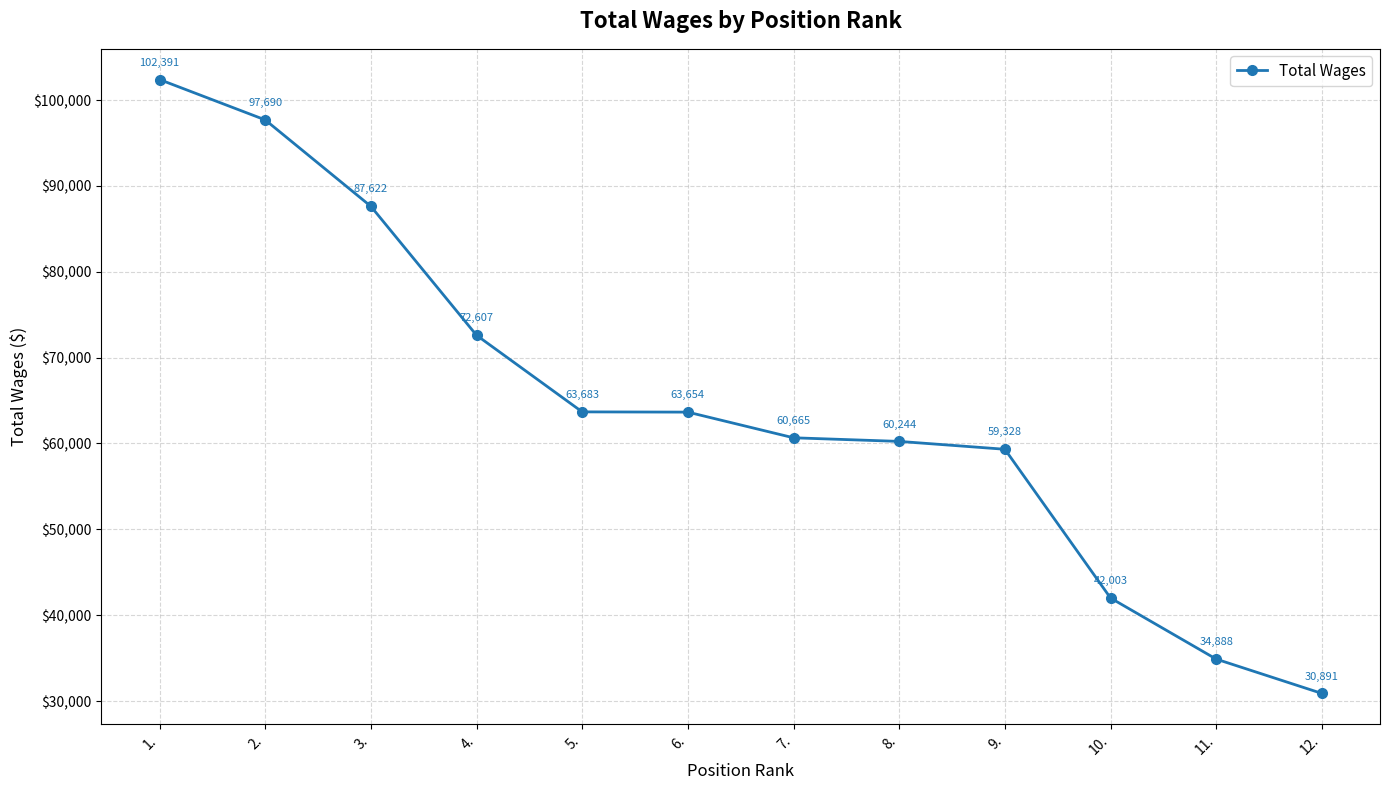

Where is the data nearest to the value 66640?

5.